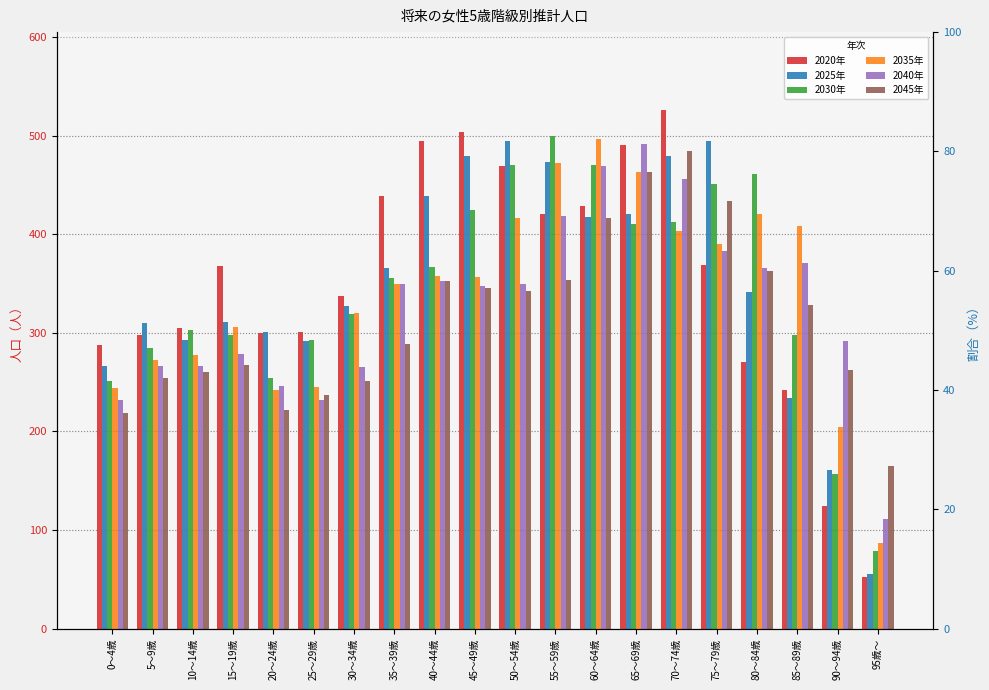

What is the minimum value for 2045年?

165